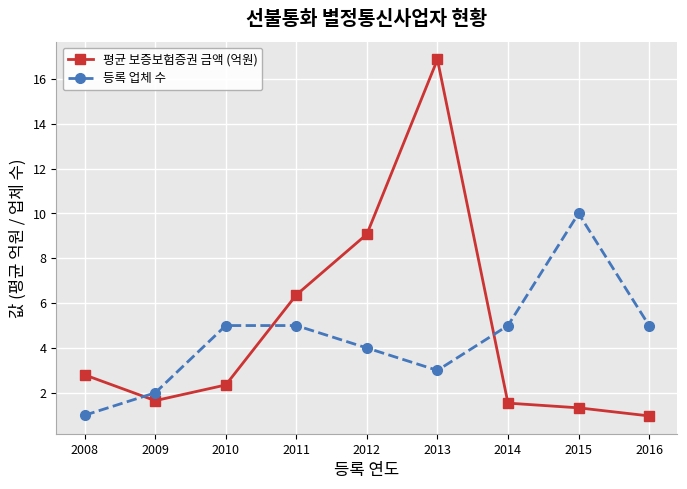

Does the chart have visible grid lines?

Yes